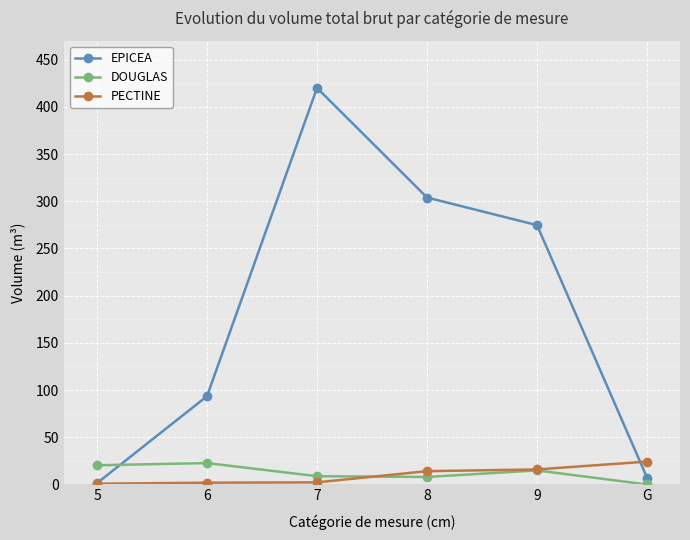

What is the label of the 6th point from the right?

5